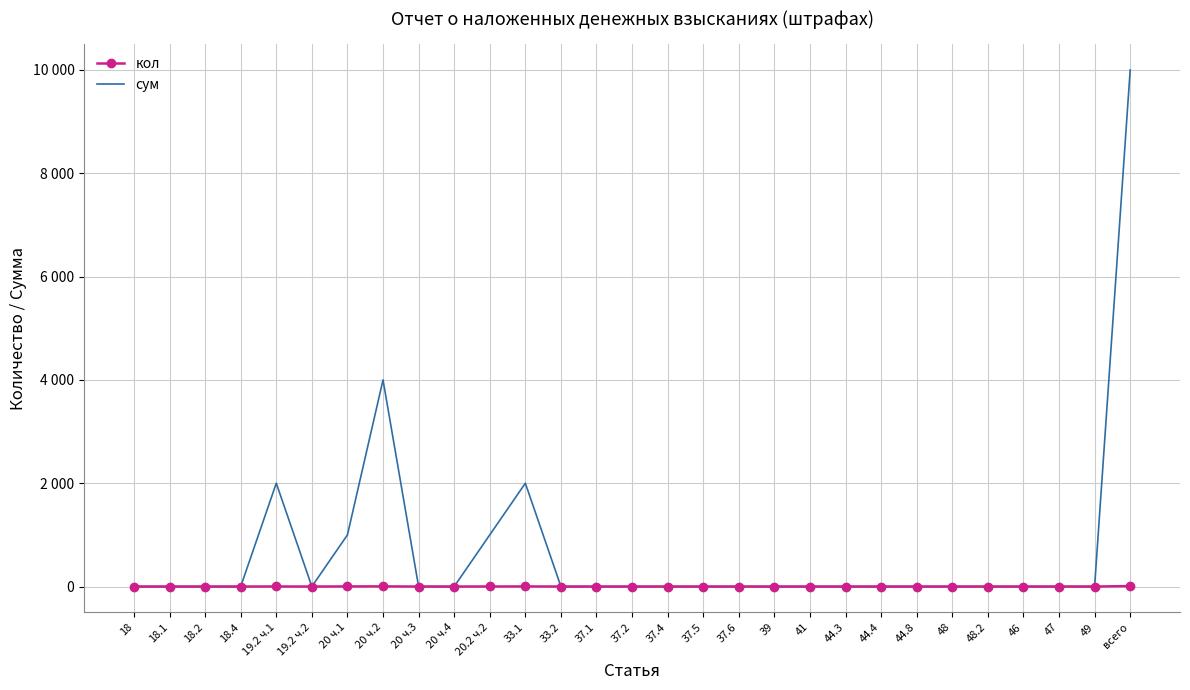

How many interior local valleys does the сум series have?

1